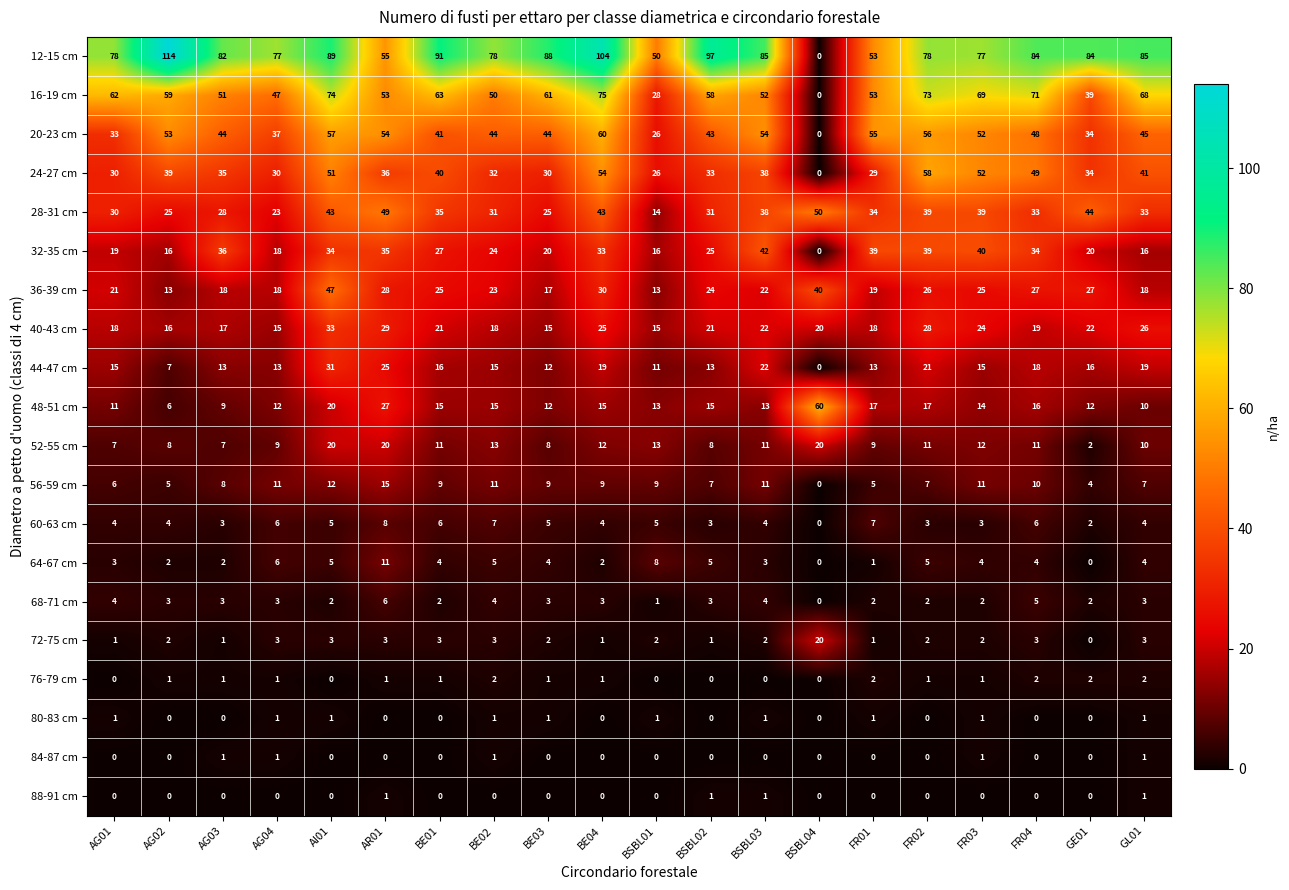

How many data points does each series have?

20